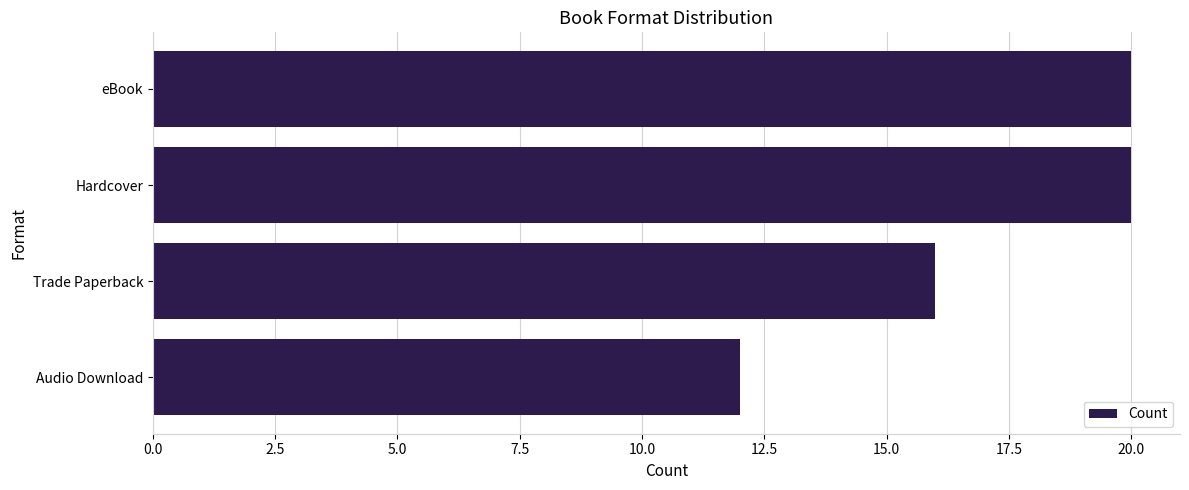

Where is the data nearest to the value 16?

Trade Paperback